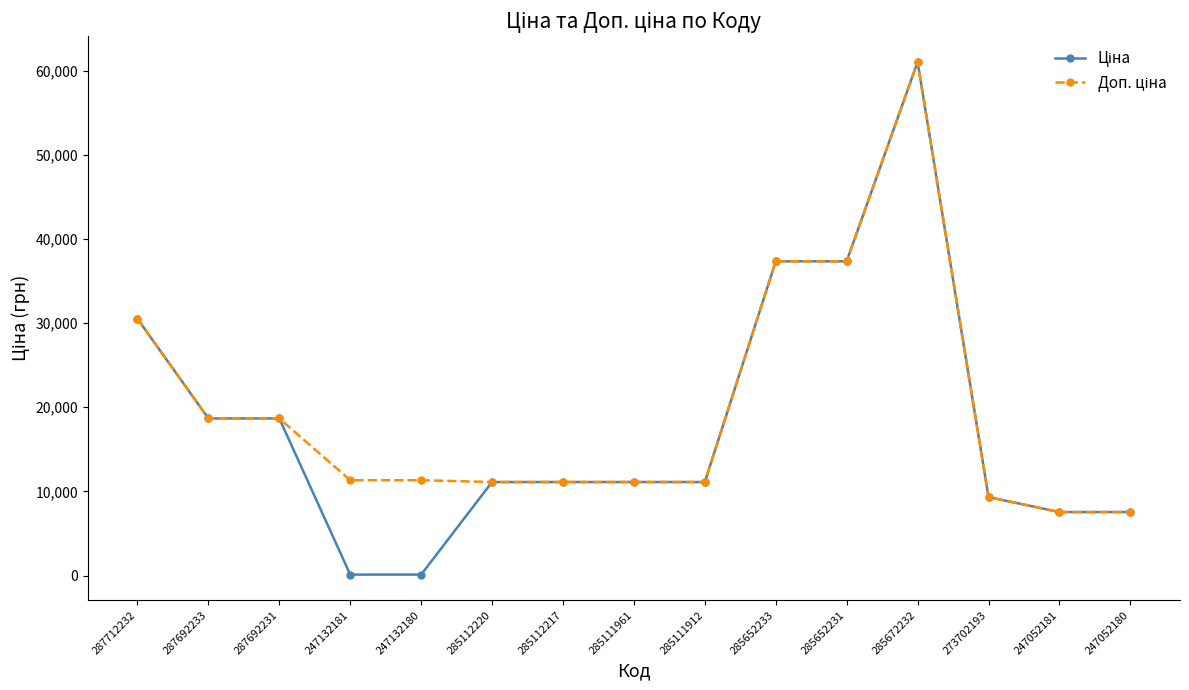

At which category is the sum across all series the highest?

285672232